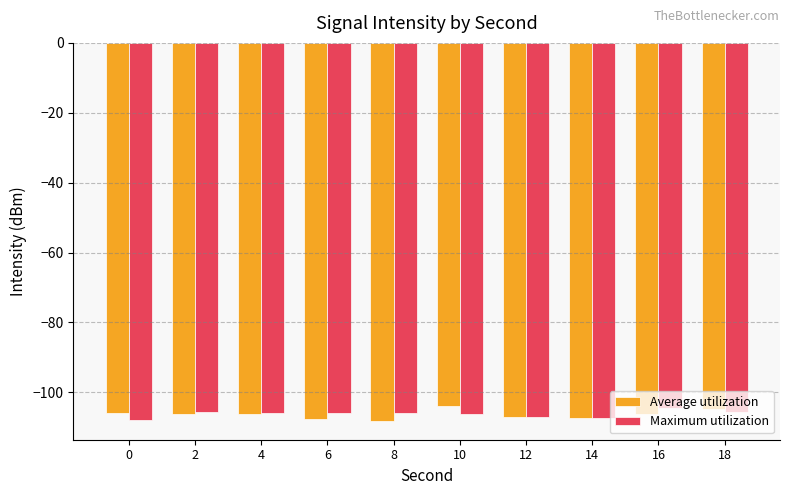

How many bars are there in total?

20